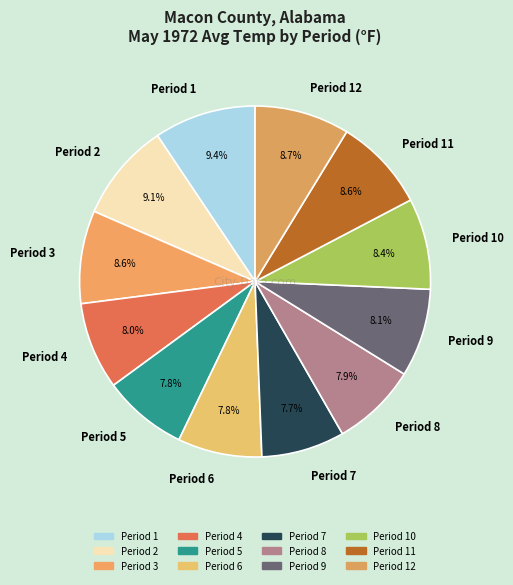

Is there a majority slice in this chart?

No